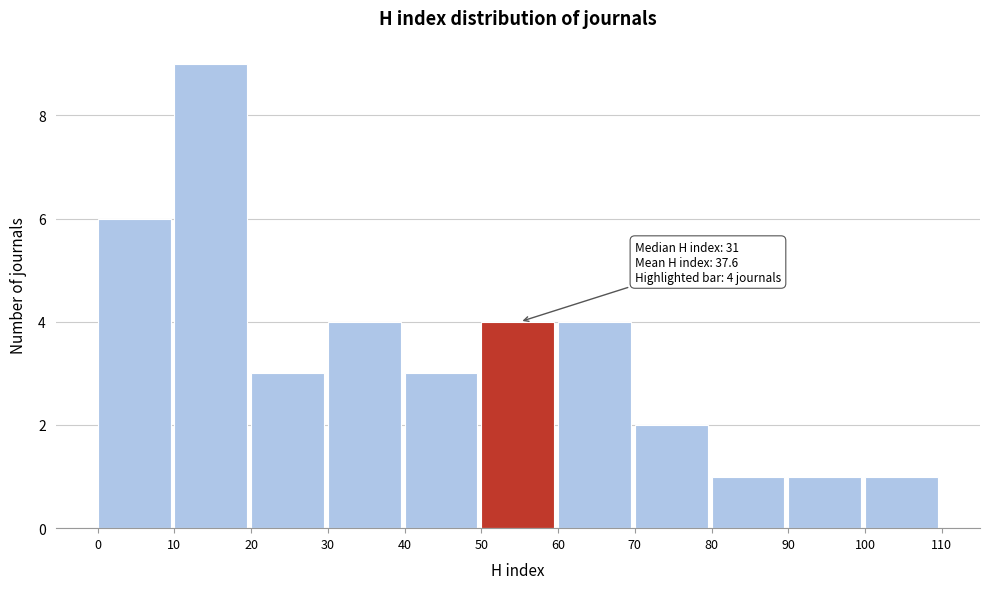

Over which range of the x-axis is the bar tallest?

10 to 20